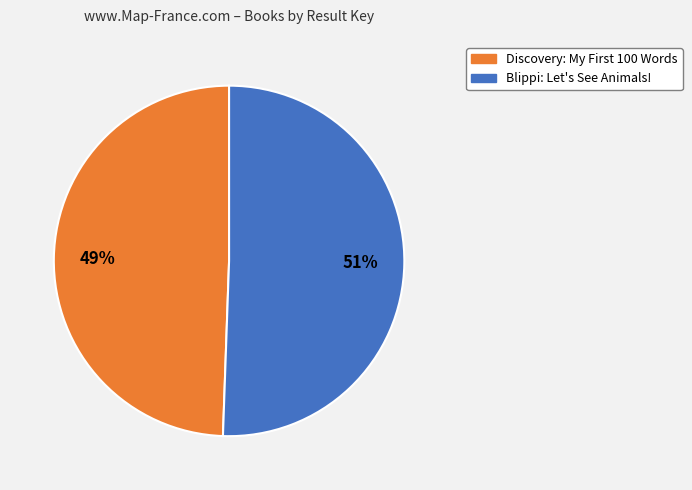

How many segments does this pie chart have?

2